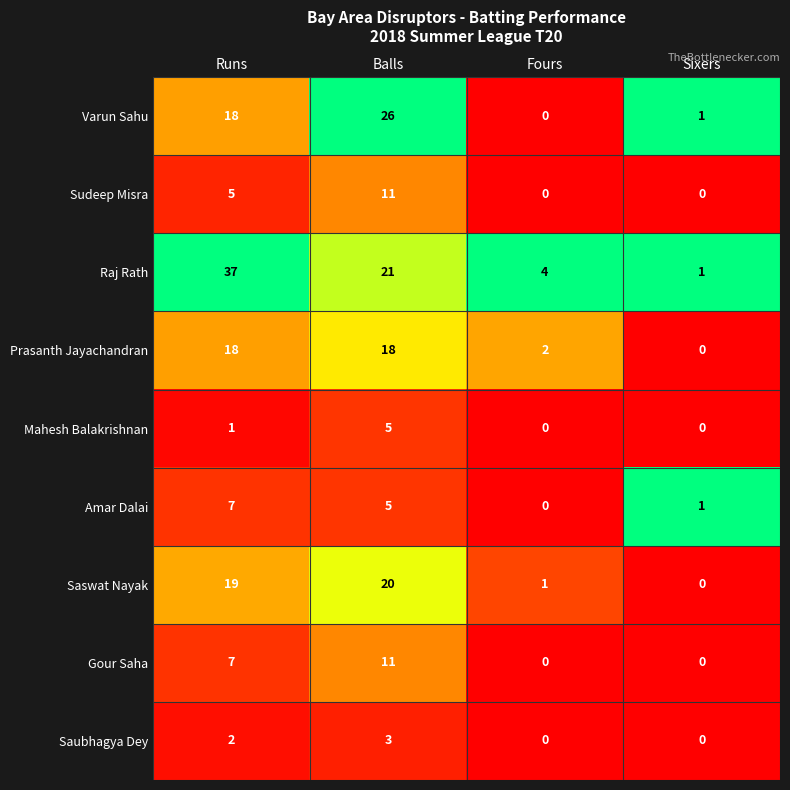

True or false: Amar Dalai has a value of 2 at Fours.

False